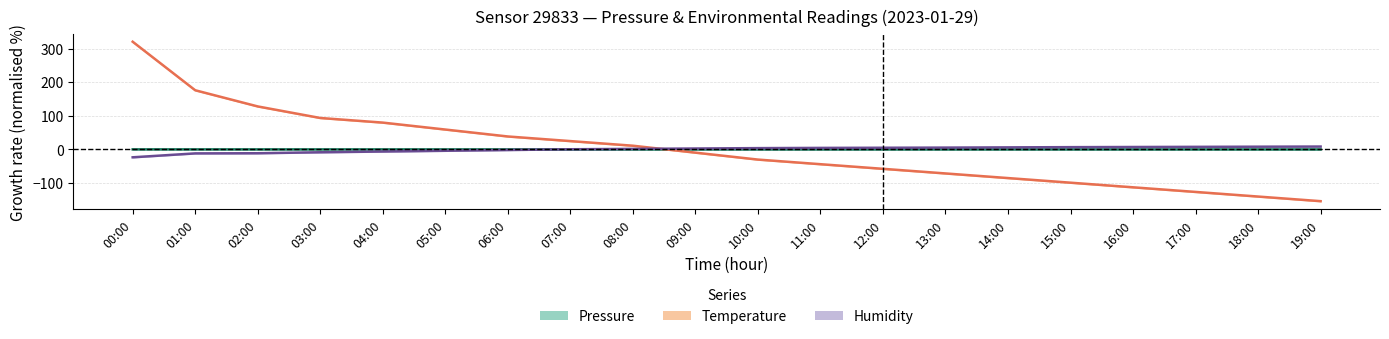

At which category is the sum across all series the highest?

00:00